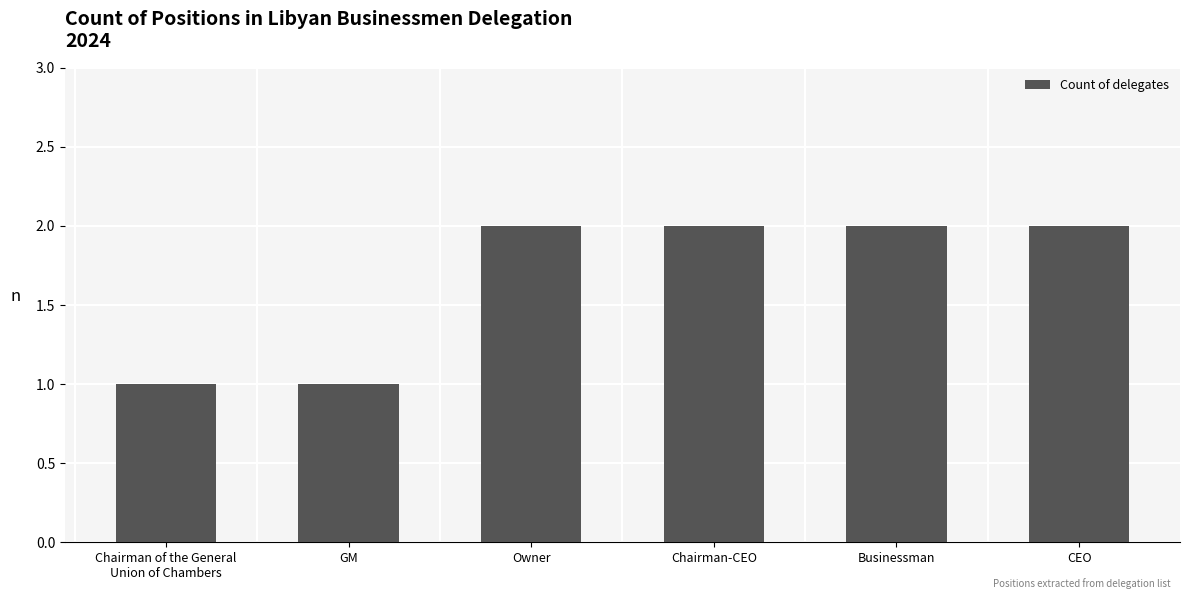

What is the label of the 5th bar from the left?

Businessman